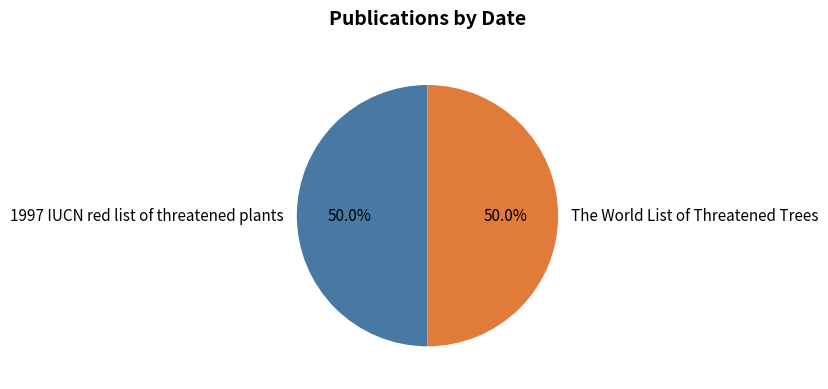

Approximately how many times larger is the value at The World List of Threatened Trees compared to 1997 IUCN red list of threatened plants?

1.0